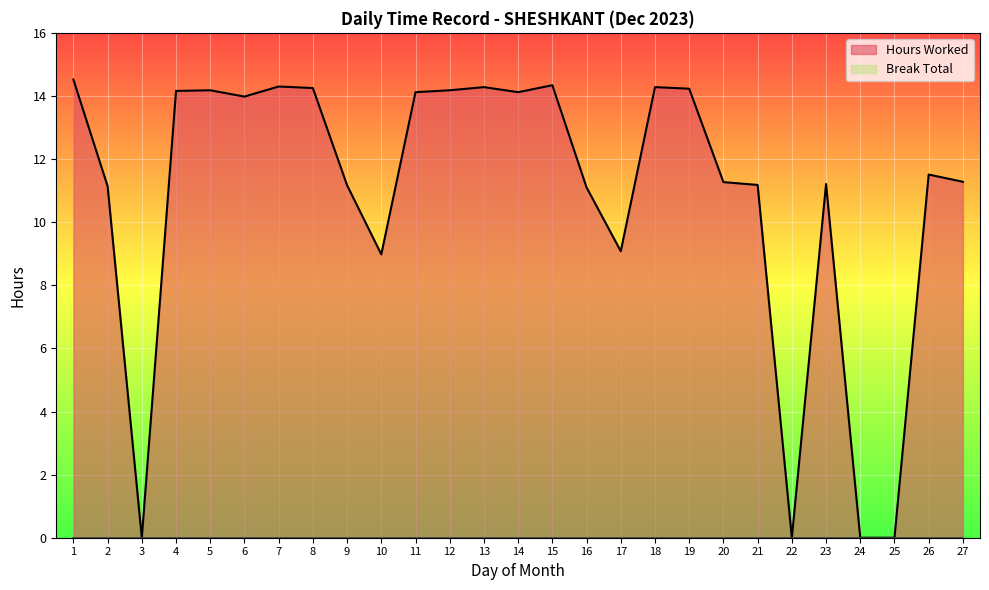

How many points are higher than both their immediate neighbors (excluding endpoints)?

7